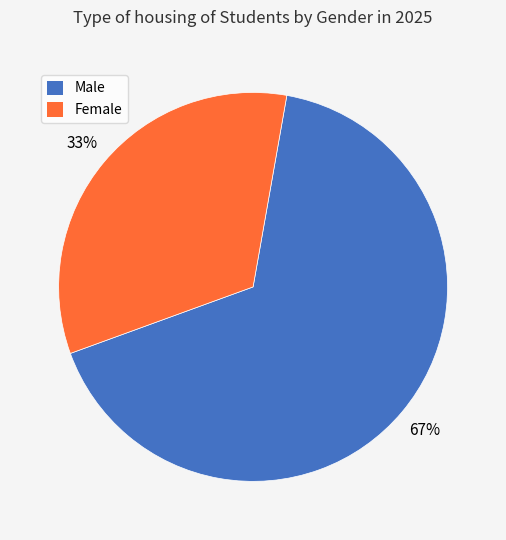

Rank the categories by value from highest to lowest.

Male, Female